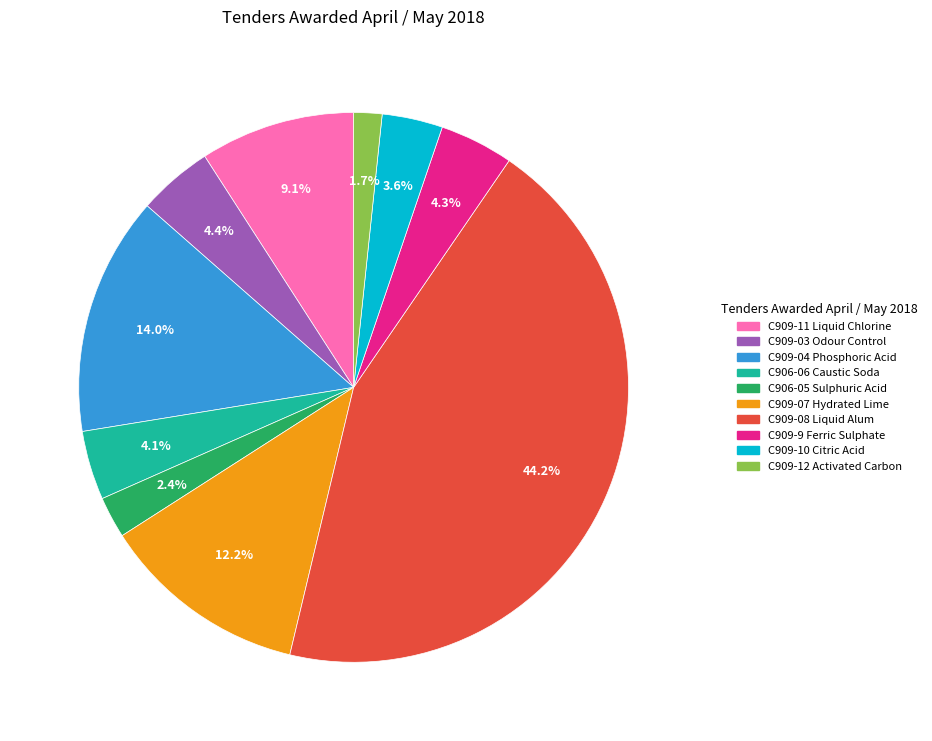

To the nearest percent, what is the average slice percentage?

10%